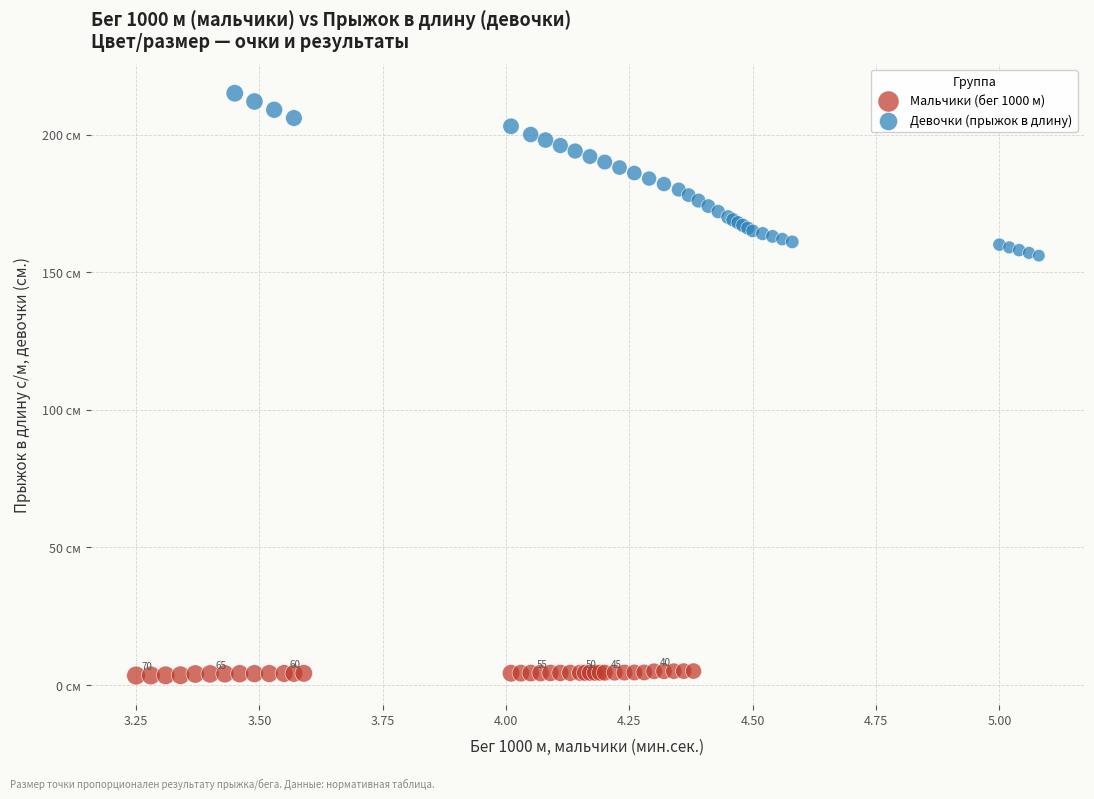

What are all the series names shown in the legend?

Мальчики (бег 1000 м), Девочки (прыжок в длину)